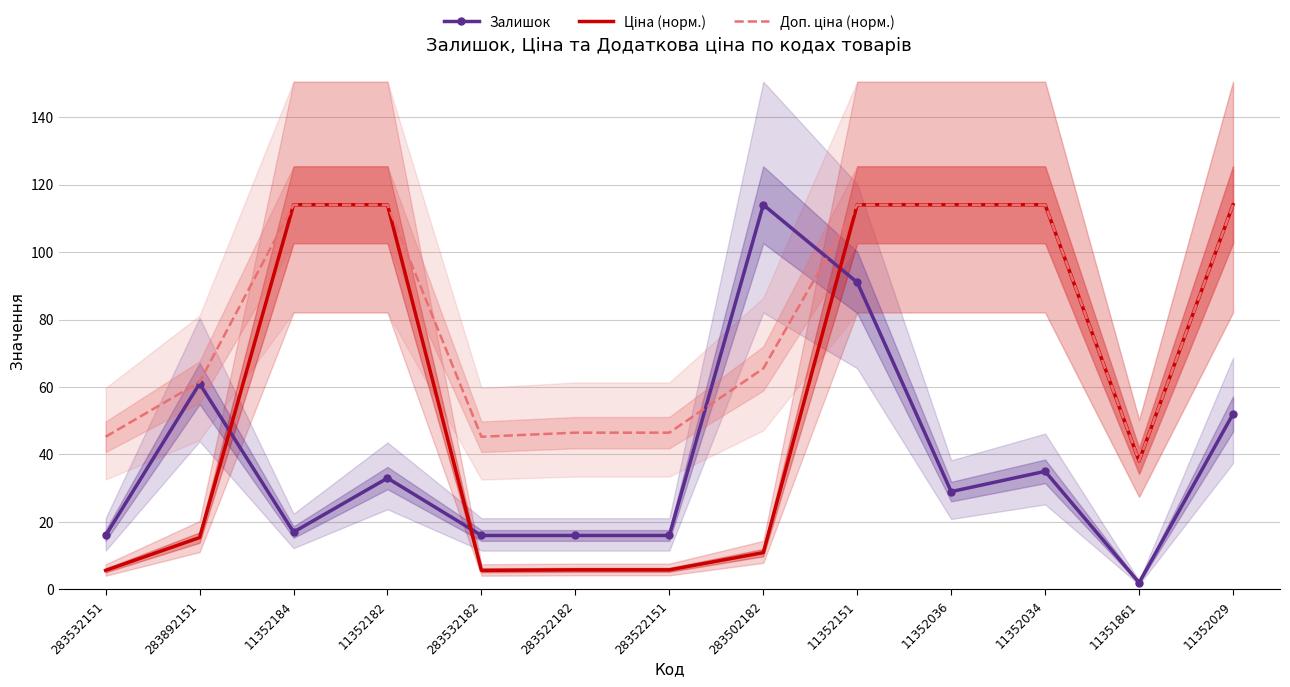

What is the difference between the highest and lowest values at 283532182?

39.6